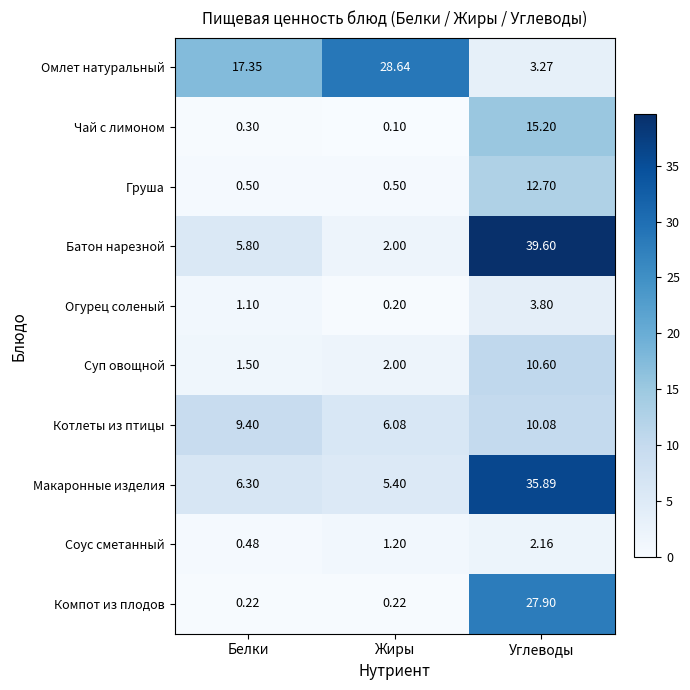

At which label is Омлет натуральный closest to 15?

Белки